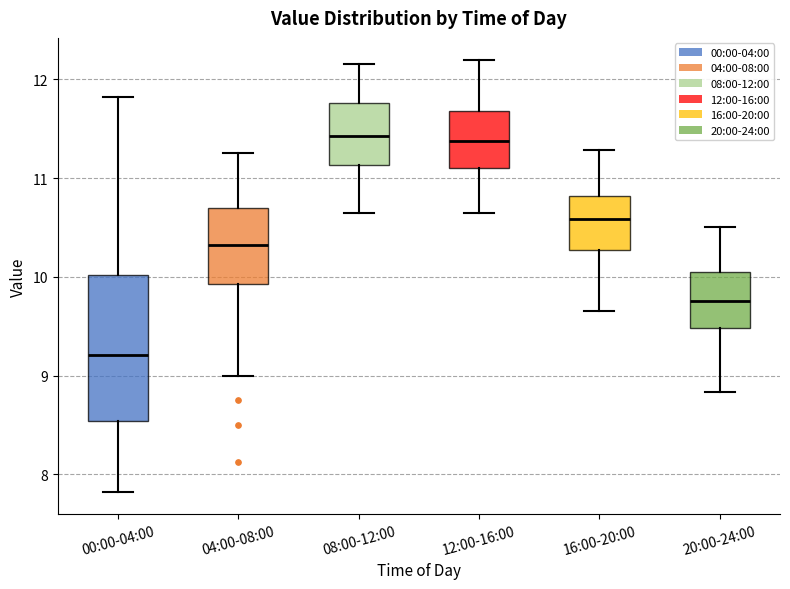

Which box is the tallest, from its lower edge to its upper edge?

00:00-04:00